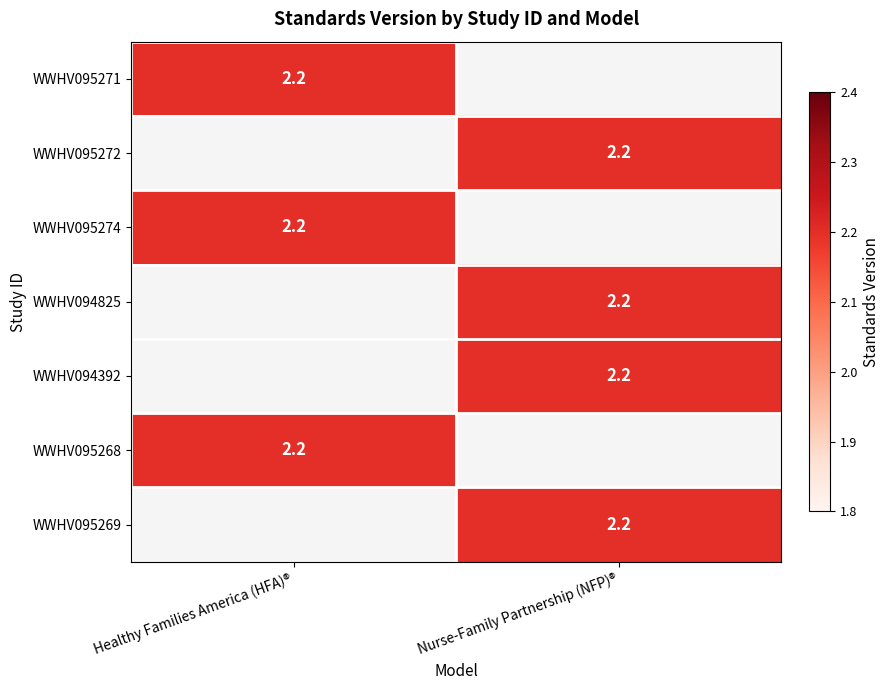

What is the total value across all series at Nurse-Family Partnership (NFP)®?

8.8